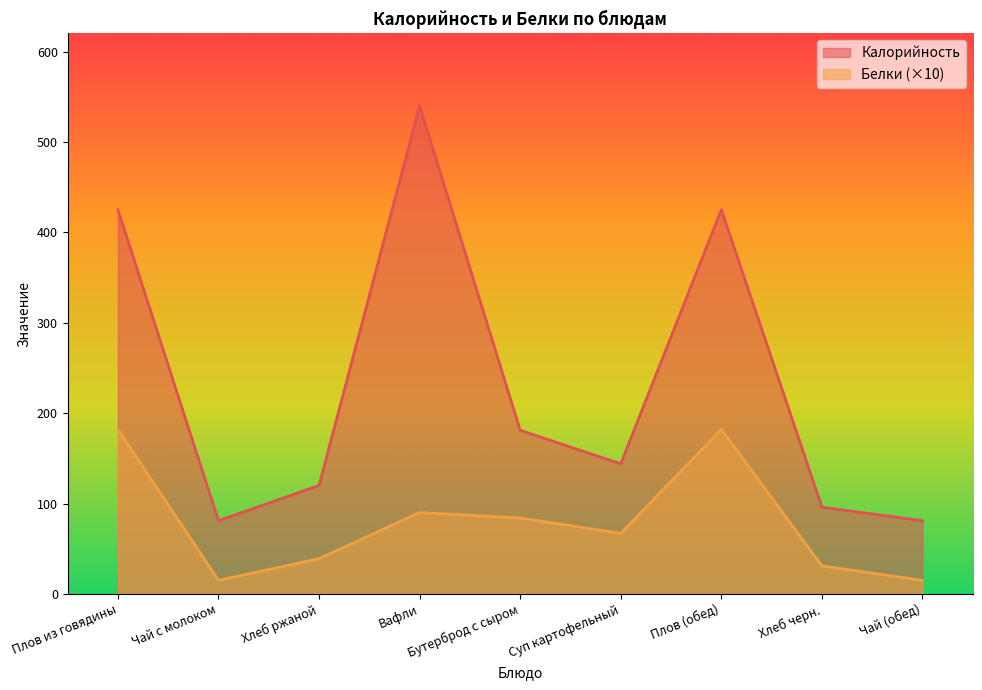

At which label is Калорийность closest to 310?

Плов из говядины